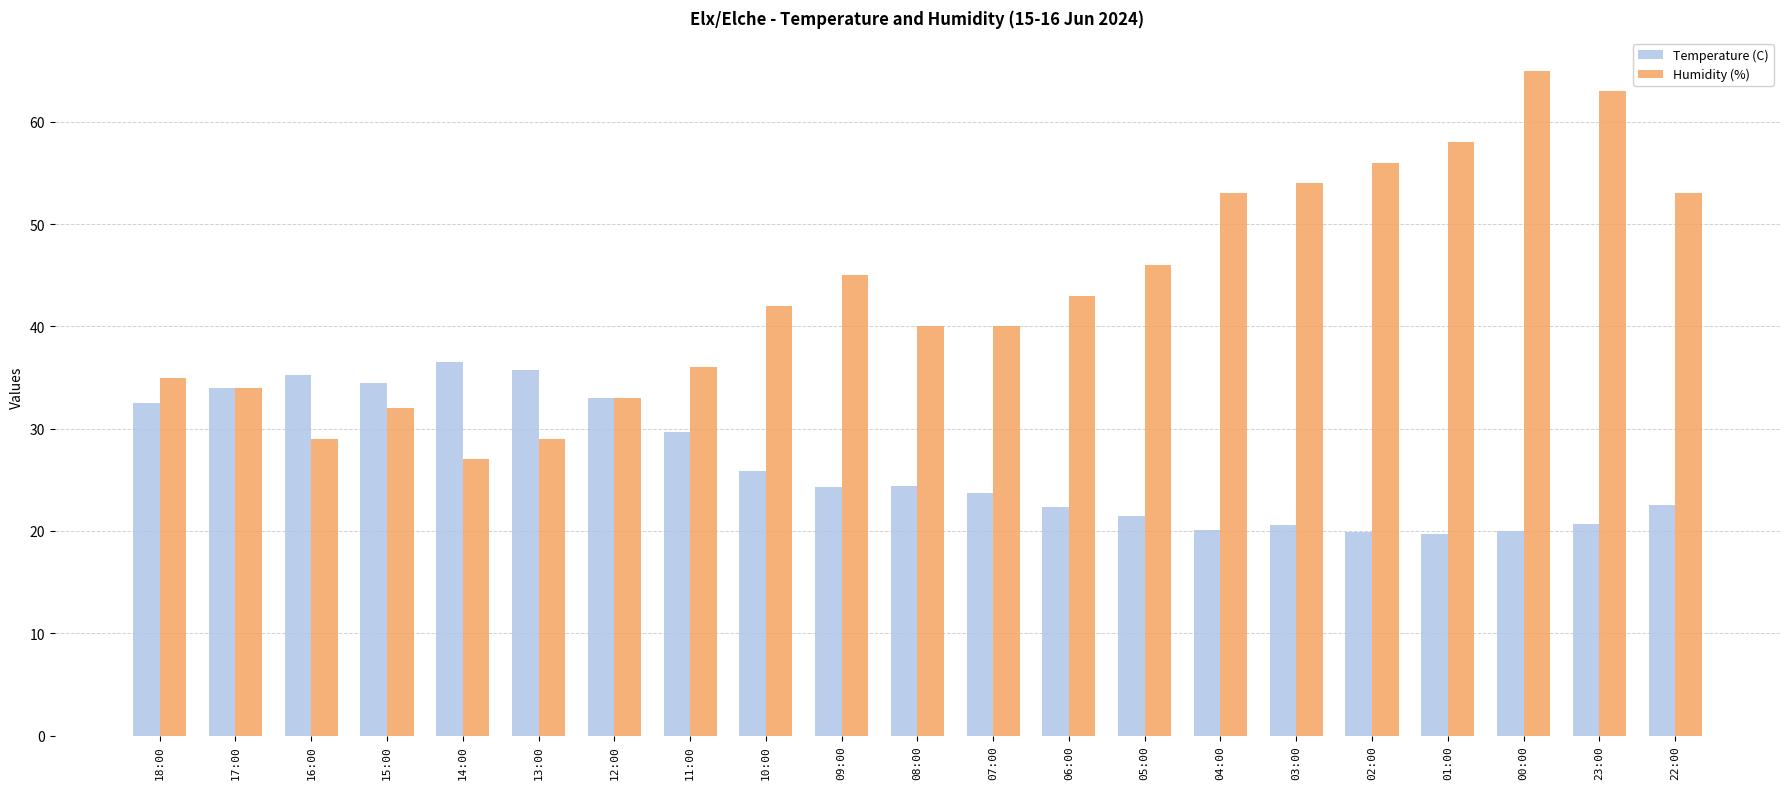

What is the sum of all Temperature (C) values?

556.7